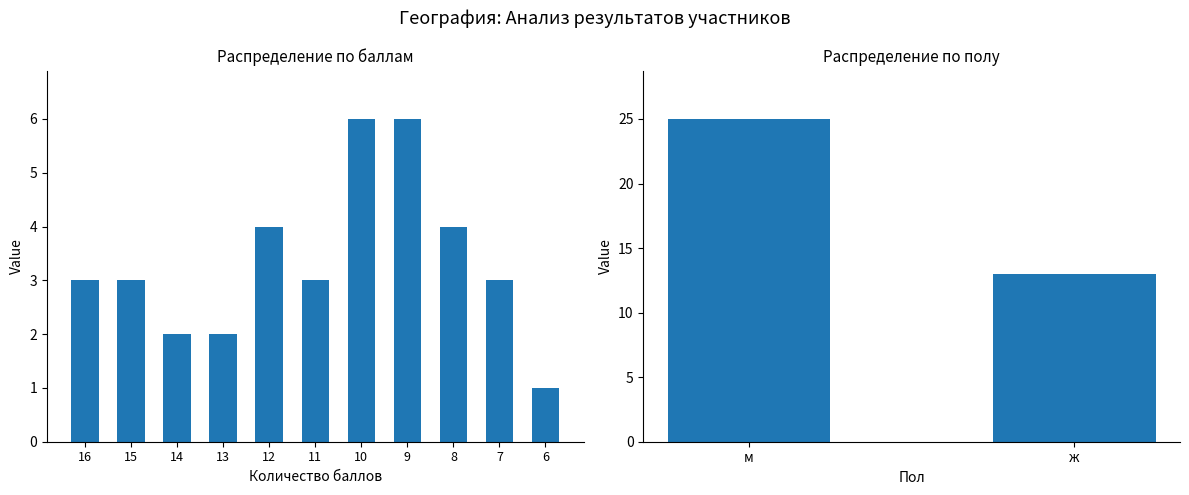

What is the average value?

19